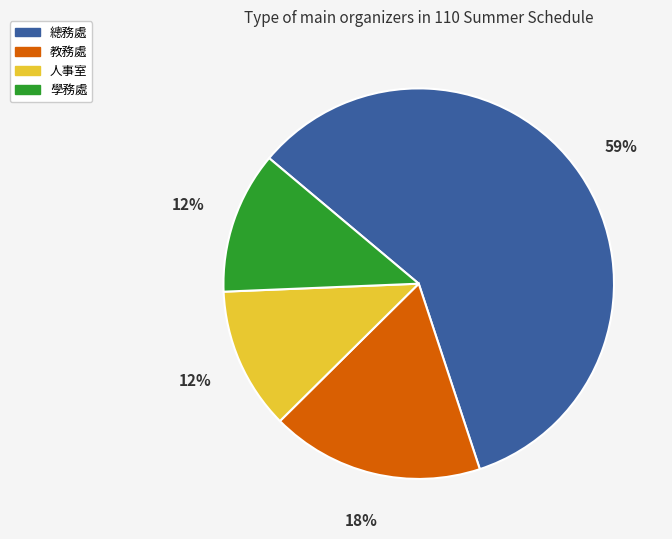

To the nearest percent, what percentage of the pie is 學務處?

12%